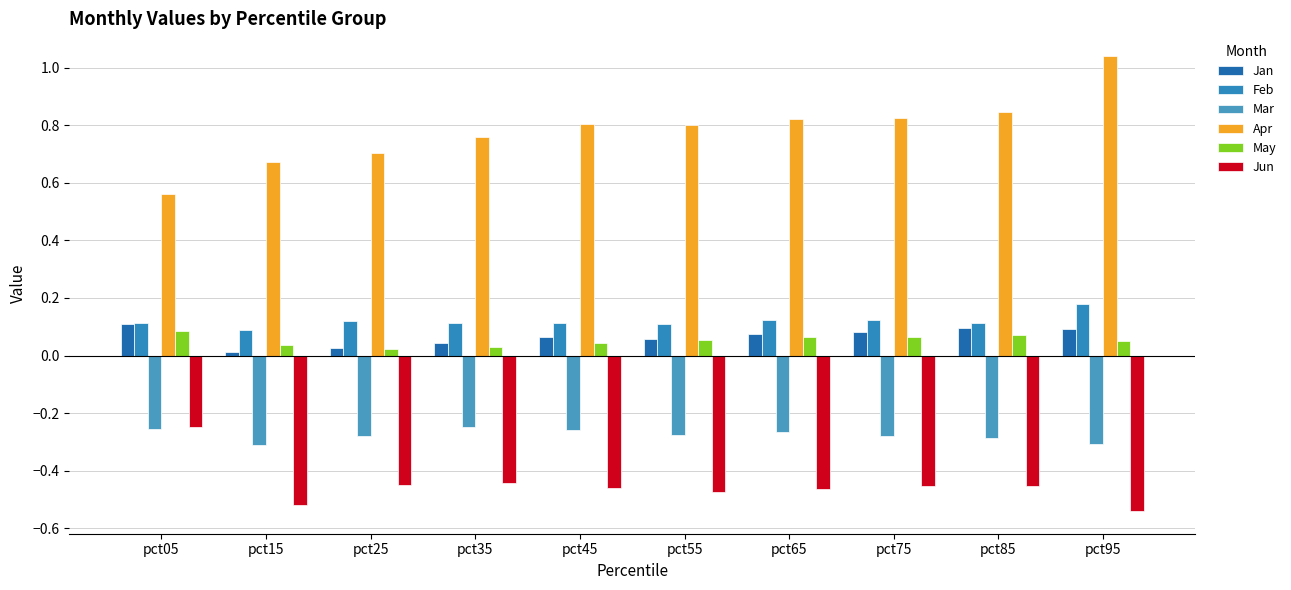

List the series in order of their peak value, lowest first.

Mar, Jun, May, Jan, Feb, Apr